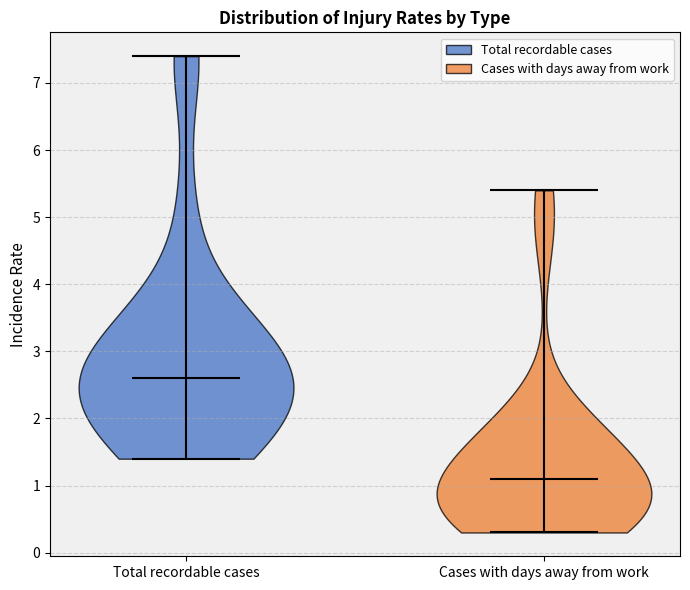

What is the highest point the violin for Cases with days away from work reaches on the y-axis? The values are not printed on the chart, so give them approximately, as read against the axis.

5.4